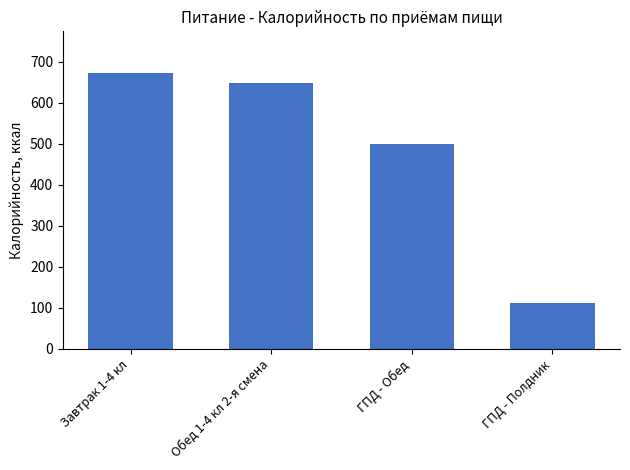

Reading left to right, list all the values displayed in this chart.

672.9	649.0	499.1	112.5